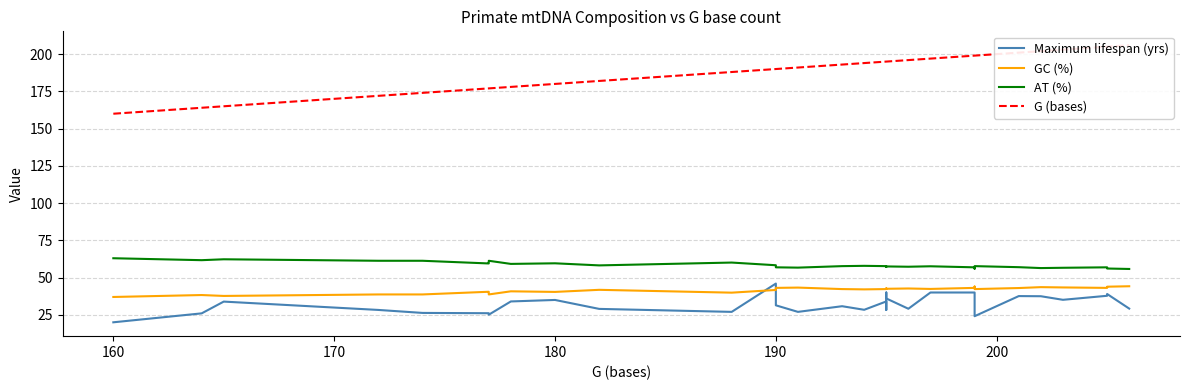

How many values in the G (bases) series are below 194?

16